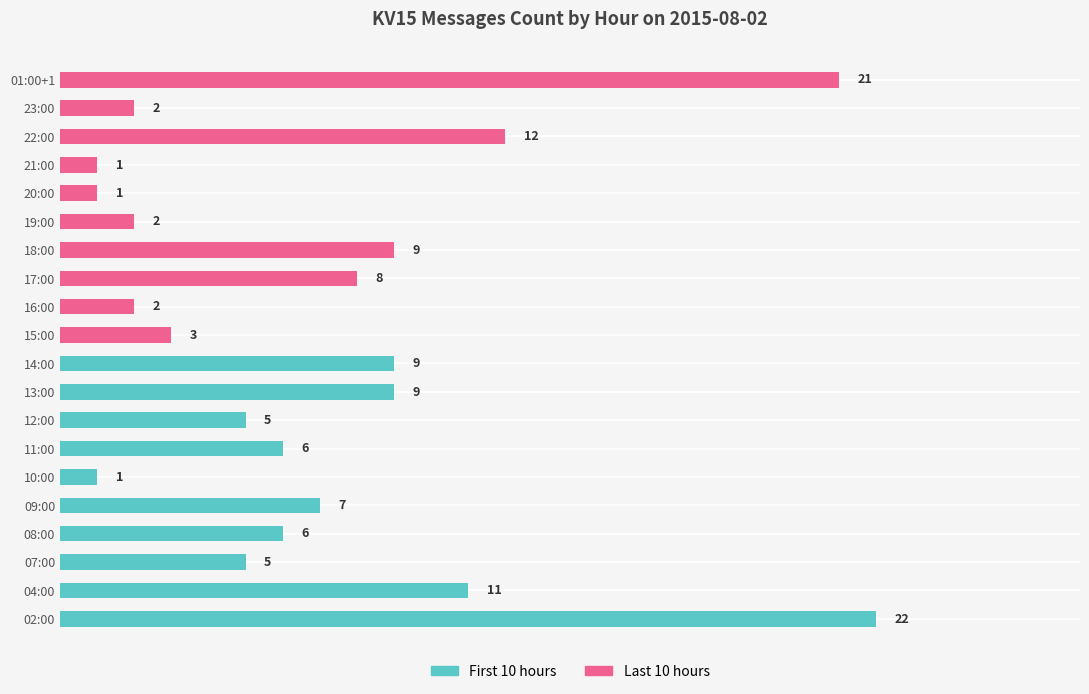

At which label is the value closest to 11?

04:00